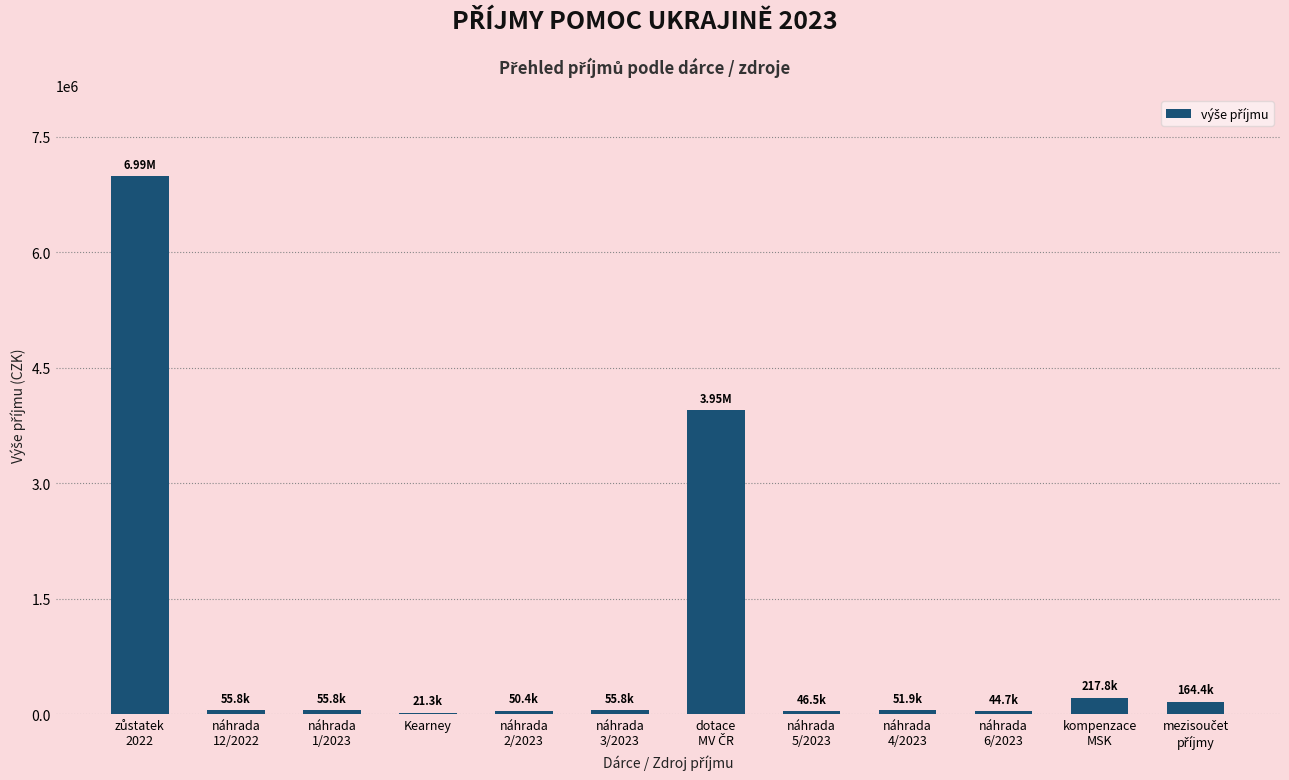

What is the approximate value at náhrada
12/2022?

55800.0